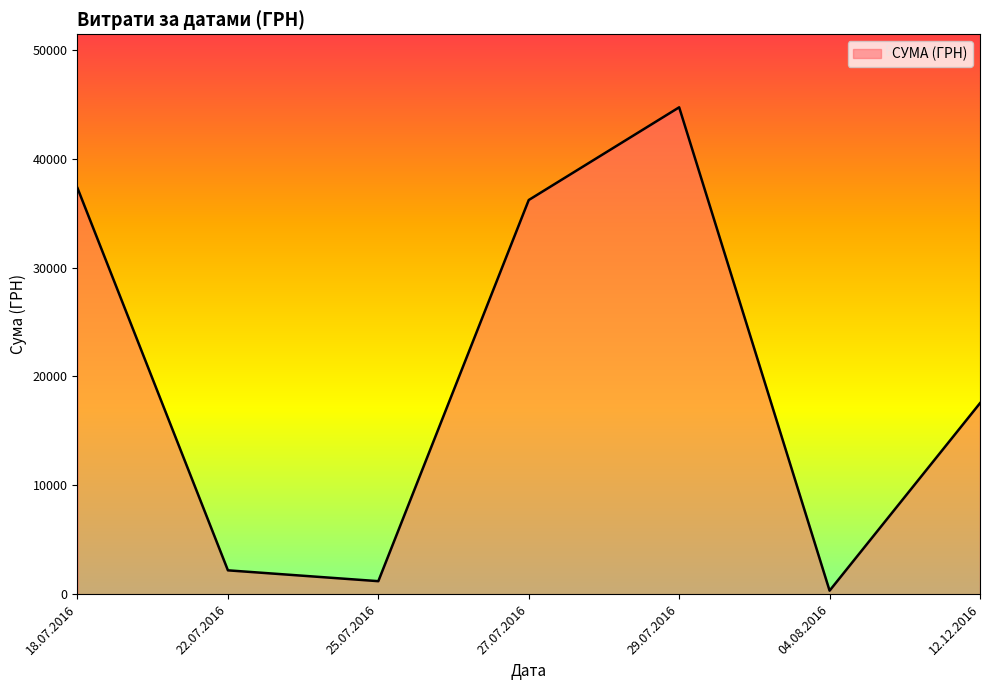

Where is the data nearest to the value 22526?

12.12.2016